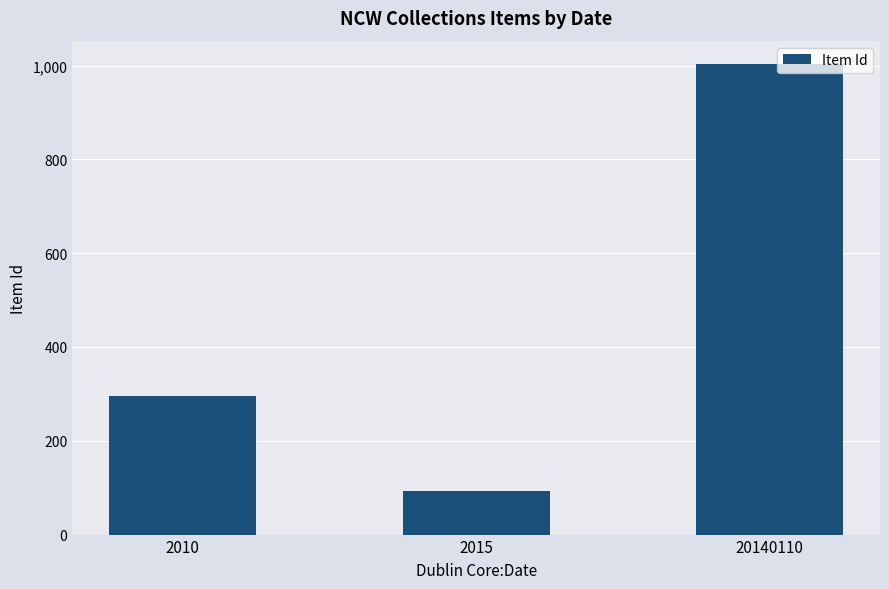

Does the chart contain any negative values?

No